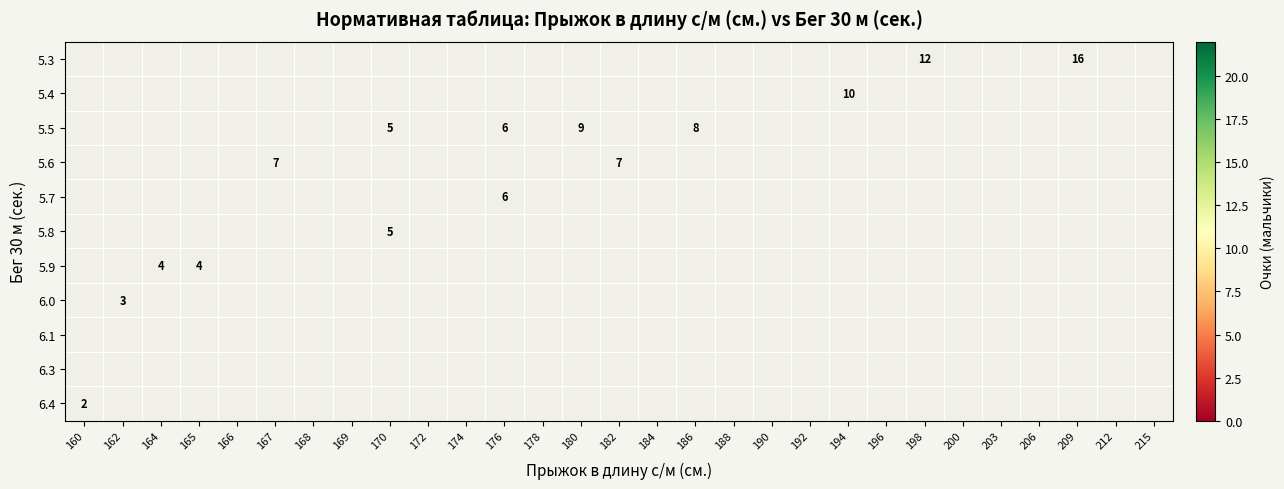

The 5.6 series shows 2 at 182. True or false?

False